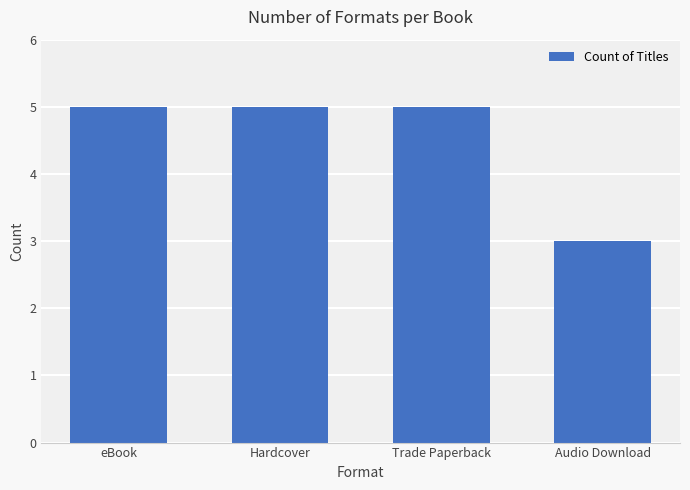

What is the sum of all values?

18